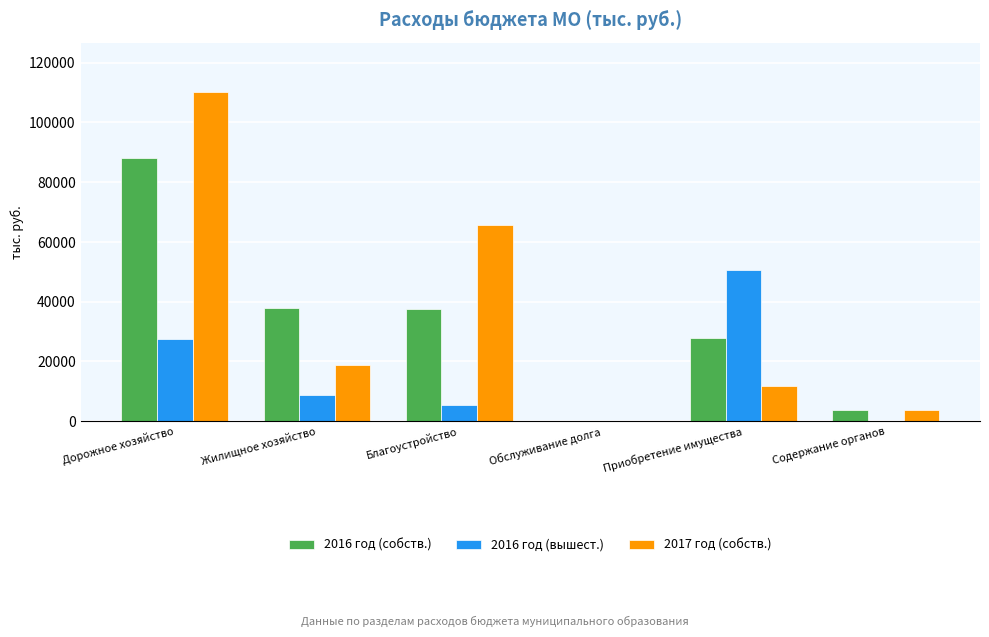

What is the sum of all 2017 год (собств.) values?

210148.9